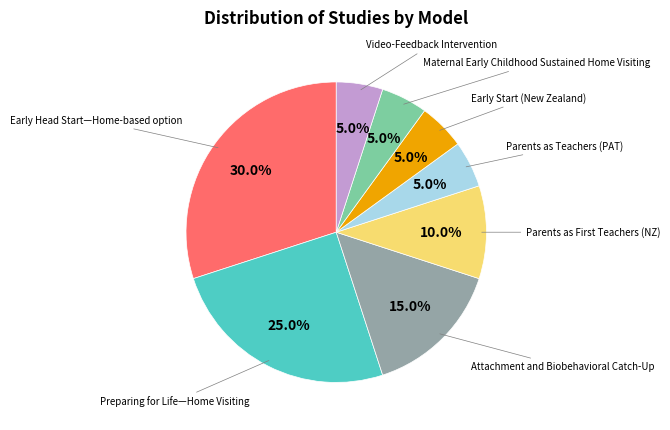

Does any single category account for the majority?

No